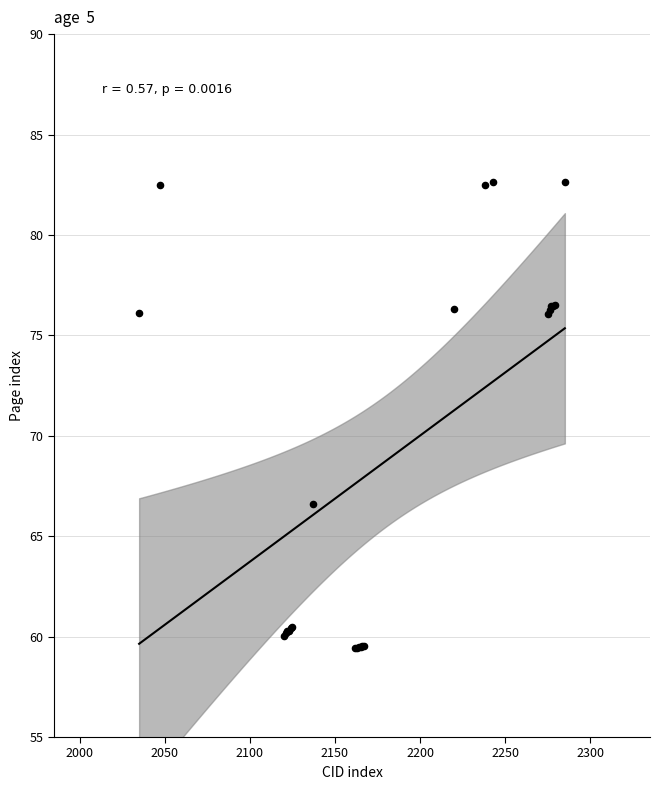

What Y value in the scatter plot is closest to 71?

66.6